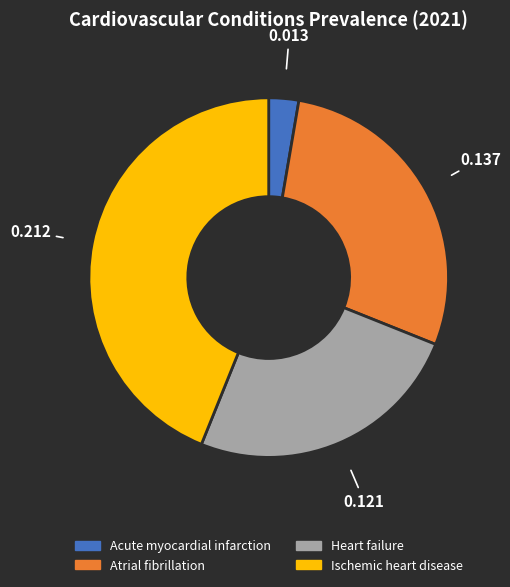

Do Heart failure and Ischemic heart disease together represent more than half of the pie?

Yes